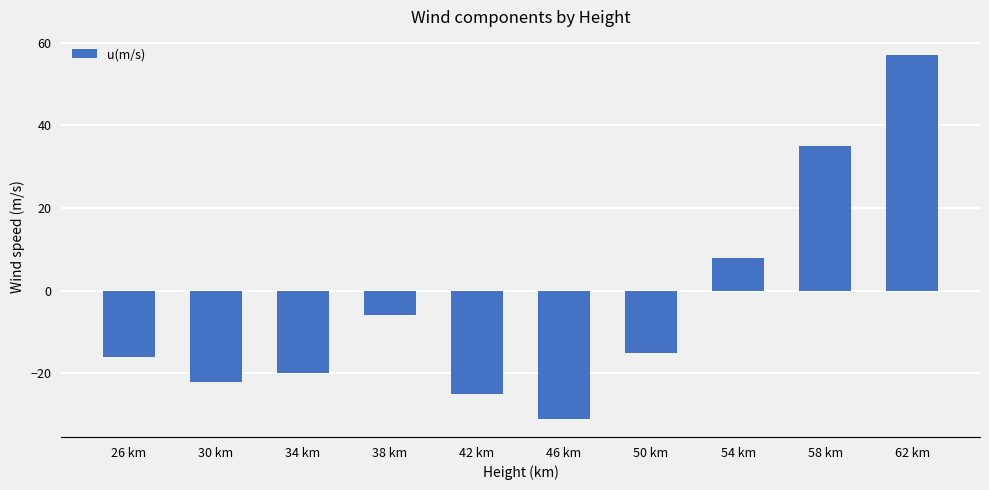

How many data points are above -15?

4